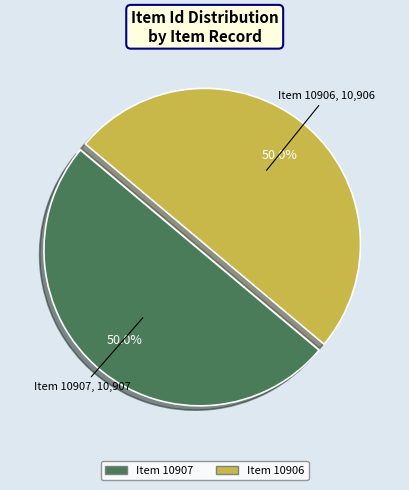

To the nearest percent, what portion does Item 10906 represent?

50%